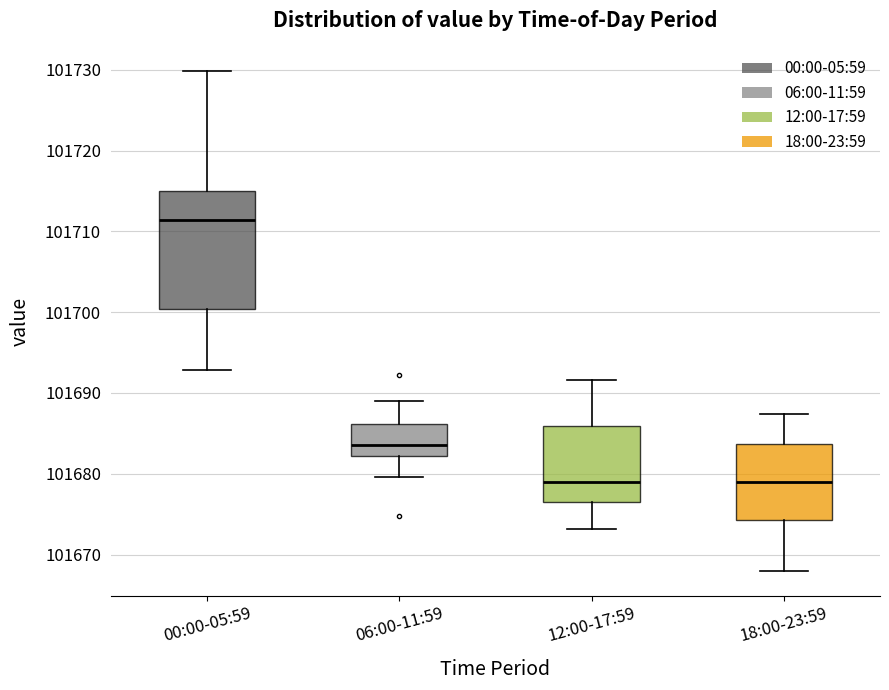

Reading left to right, read every box against the y-axis: the position of its median line, the range the box covers, and the ends of its whiskers. The values are not printed on the chart, so give them approximately, as read against the axis.

00:00-05:59: median 101711, box 101700 to 101715, whiskers 101693 to 101730
06:00-11:59: median 101684, box 101682 to 101686, whiskers 101680 to 101689
12:00-17:59: median 101679, box 101677 to 101686, whiskers 101673 to 101692
18:00-23:59: median 101679, box 101674 to 101684, whiskers 101668 to 101687